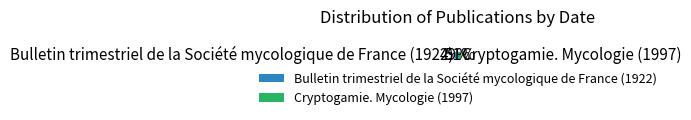

How many segments does this pie chart have?

2